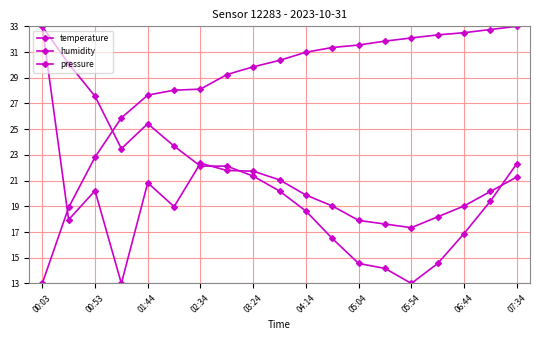

Is this an area chart (filled region under the line)?

No